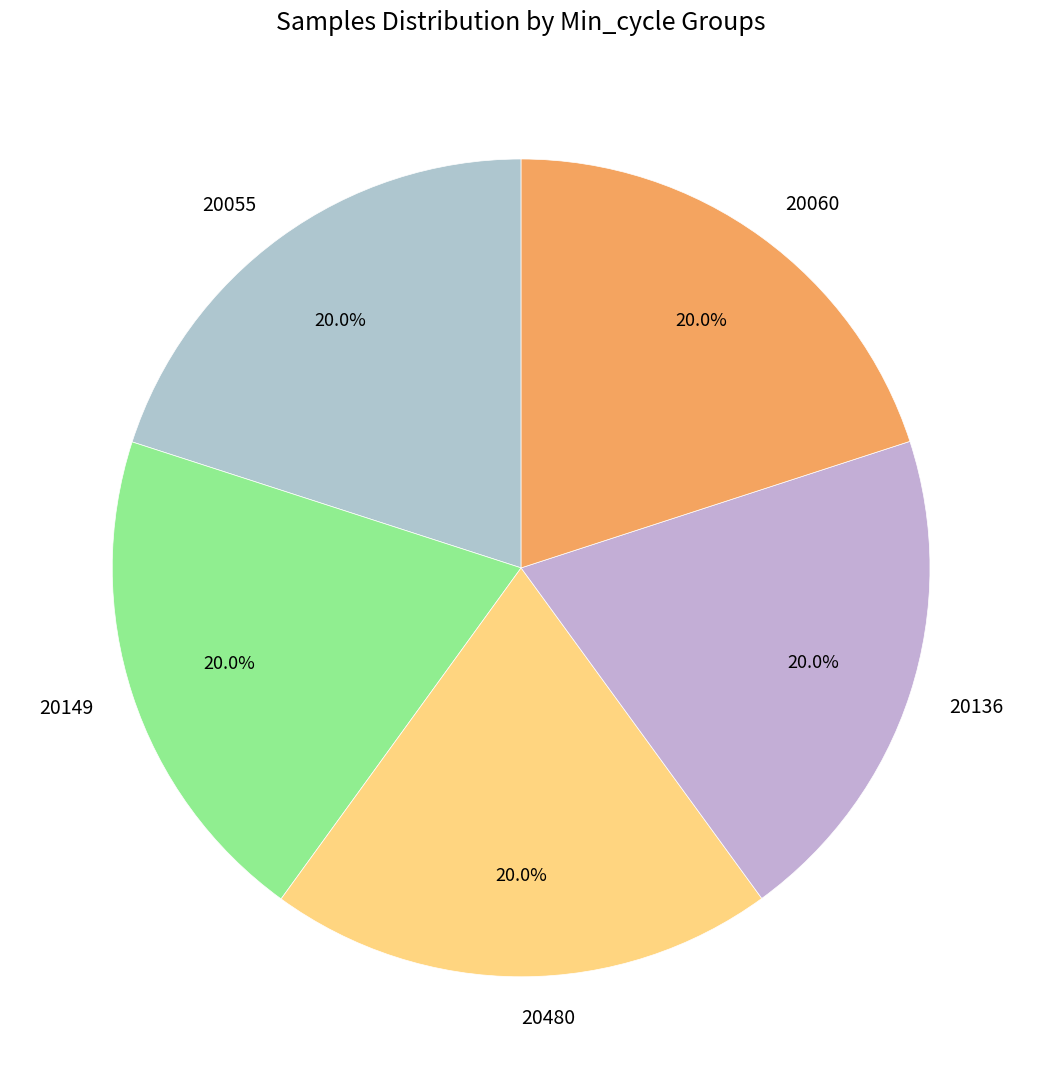

Is there any slice that represents more than half of the pie?

No